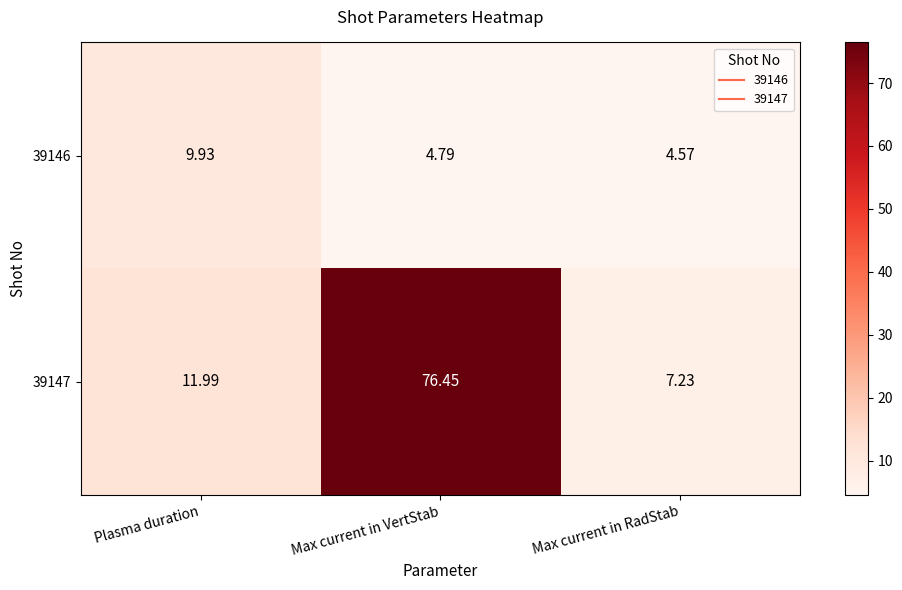

Is the value of 39146 at Max current in RadStab greater than the value of 39147 at Max current in VertStab?

No